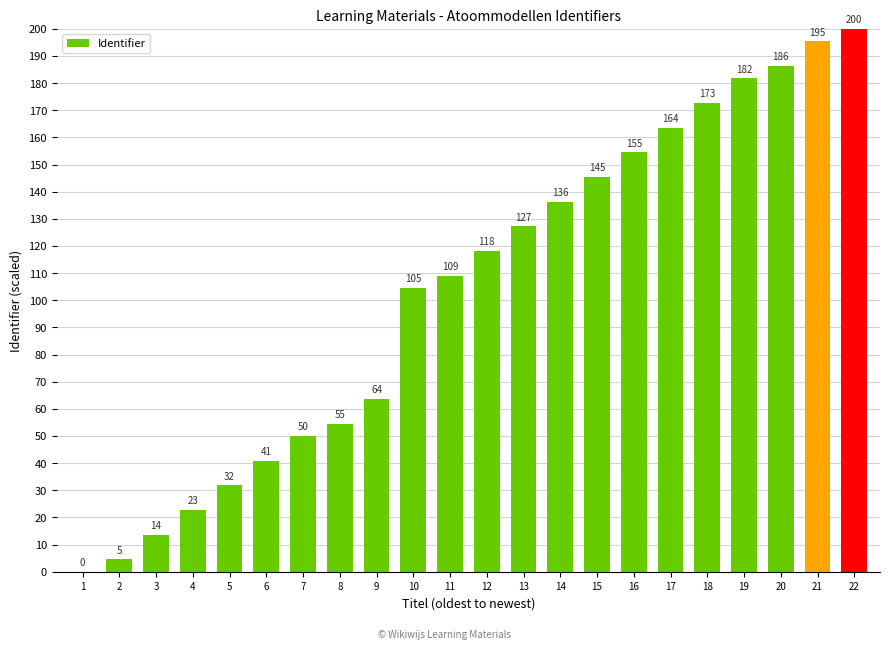

Which label corresponds to the largest value in the chart?

22